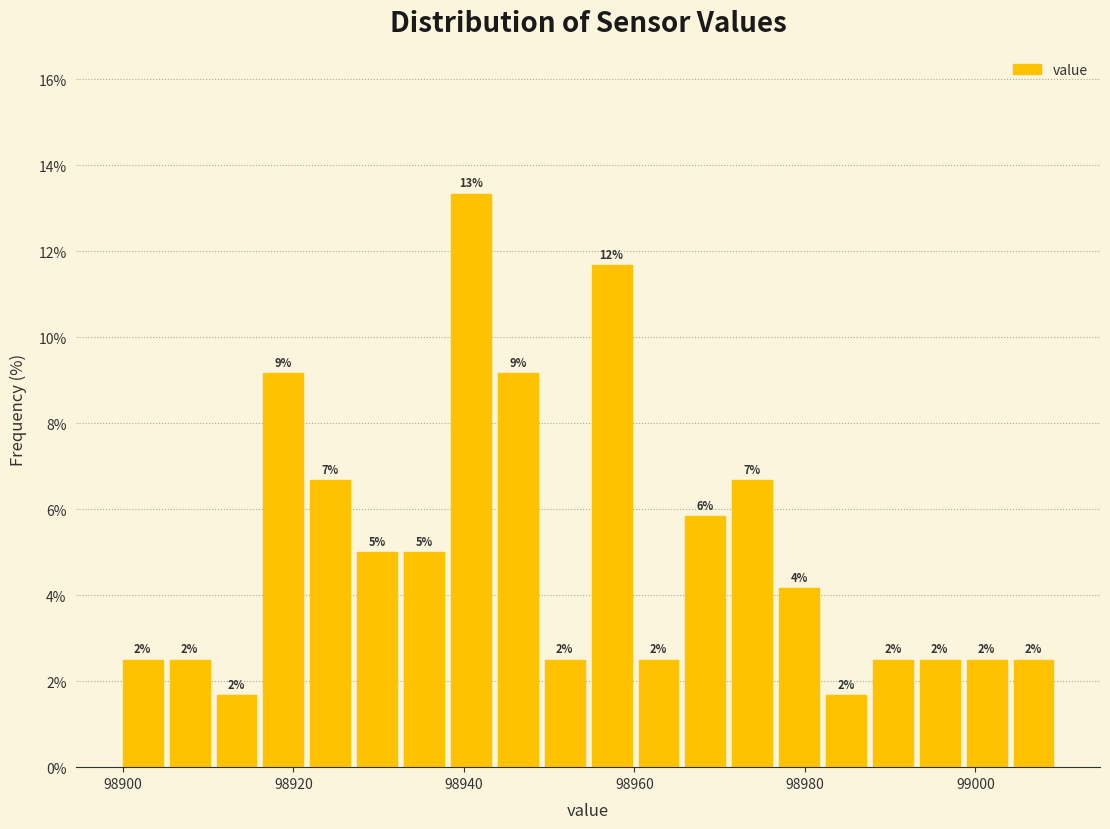

Around what value on the x-axis is the tallest bar? Give the approximate position of its centre, as read against the axis.

98940